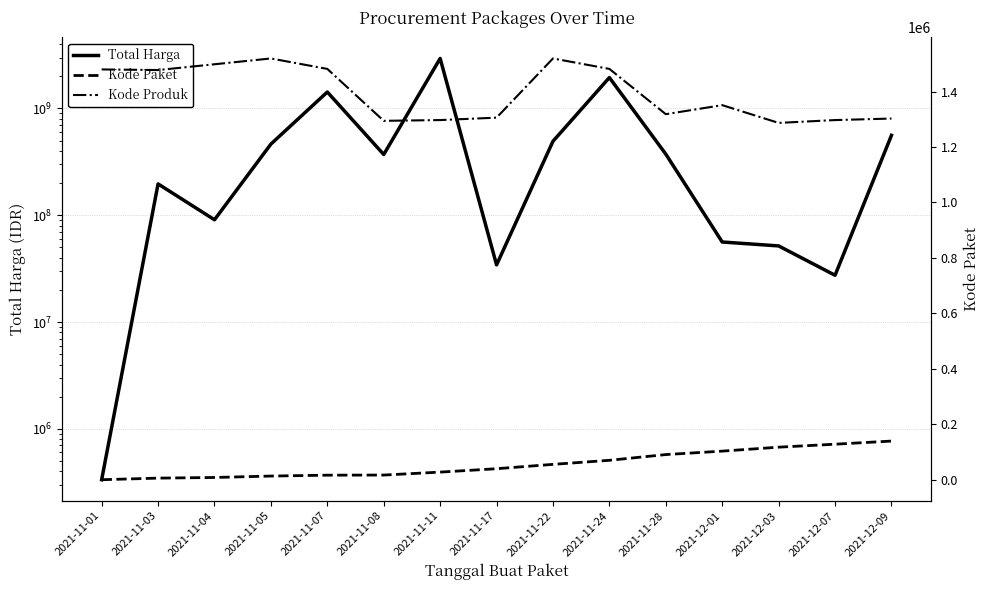

What is the approximate value of Total Harga at 2021-11-24, to the nearest 100?

1947327200